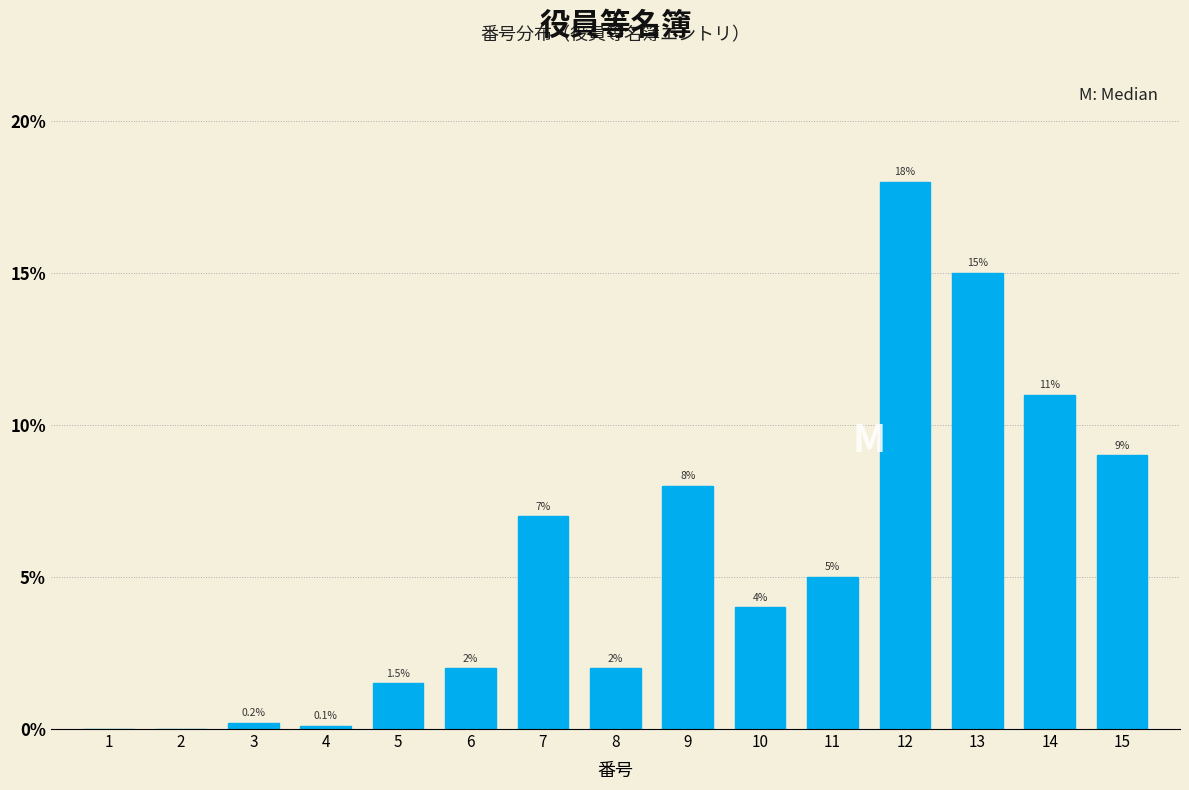

Reading right to left, transcribe all the data shown in this chart.

15=9.0	14=11.0	13=15.0	12=18.0	11=5.0	10=4.0	9=8.0	8=2.0	7=7.0	6=2.0	5=1.5	4=0.1	3=0.2	2=0.0	1=0.0